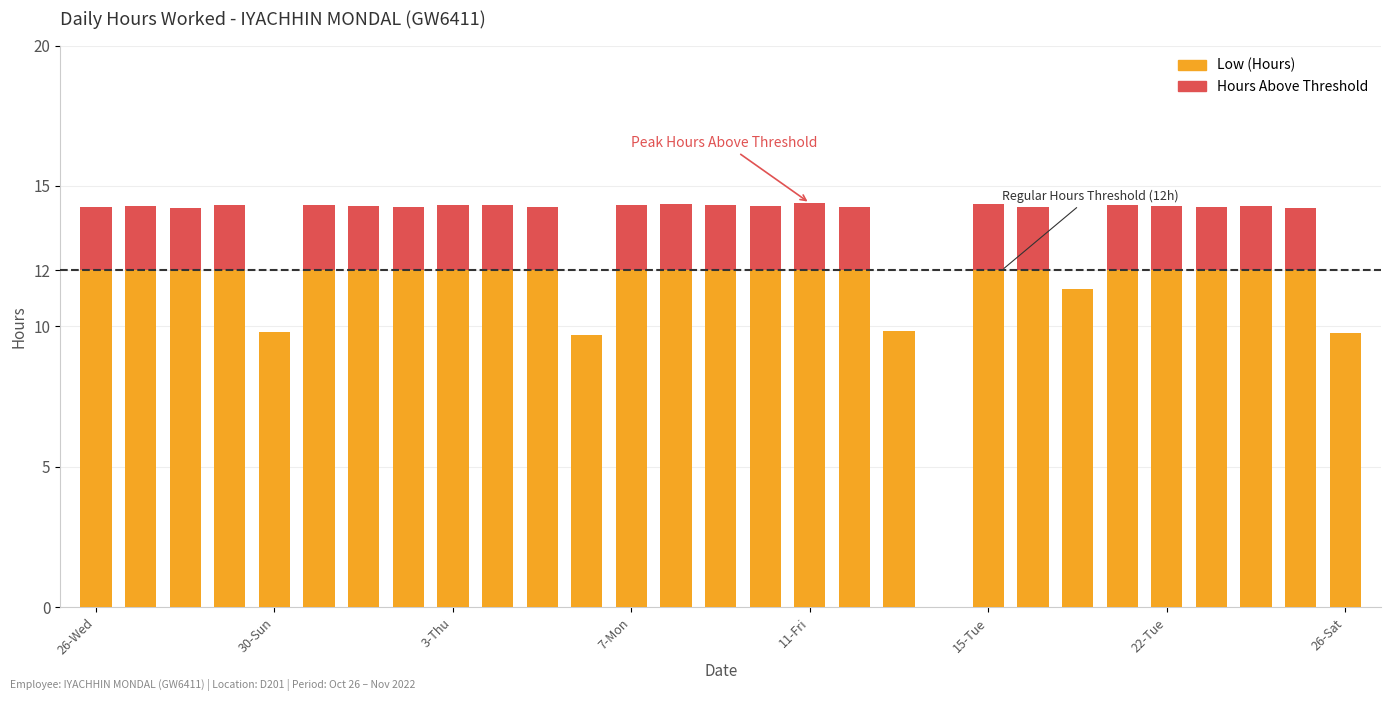

Does the chart contain stacked bars?

Yes